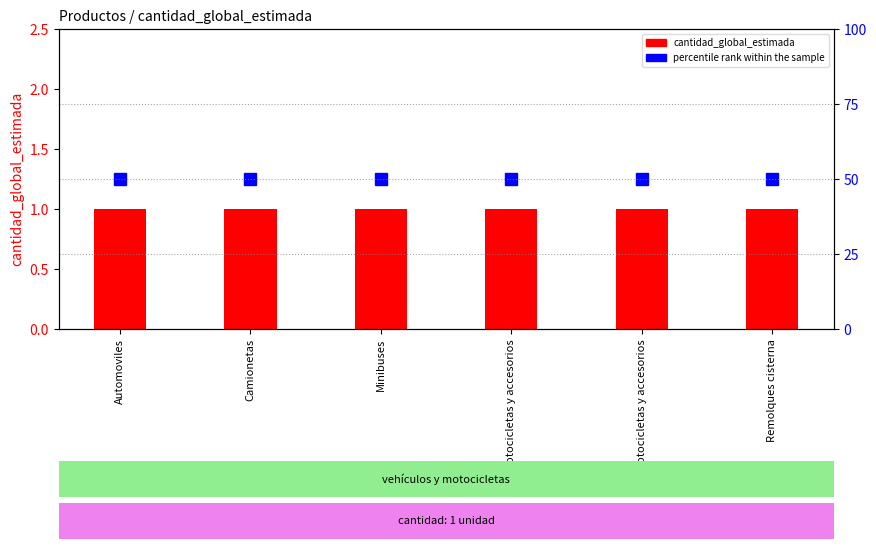

What is the sum of all cantidad_global_estimada values?

6